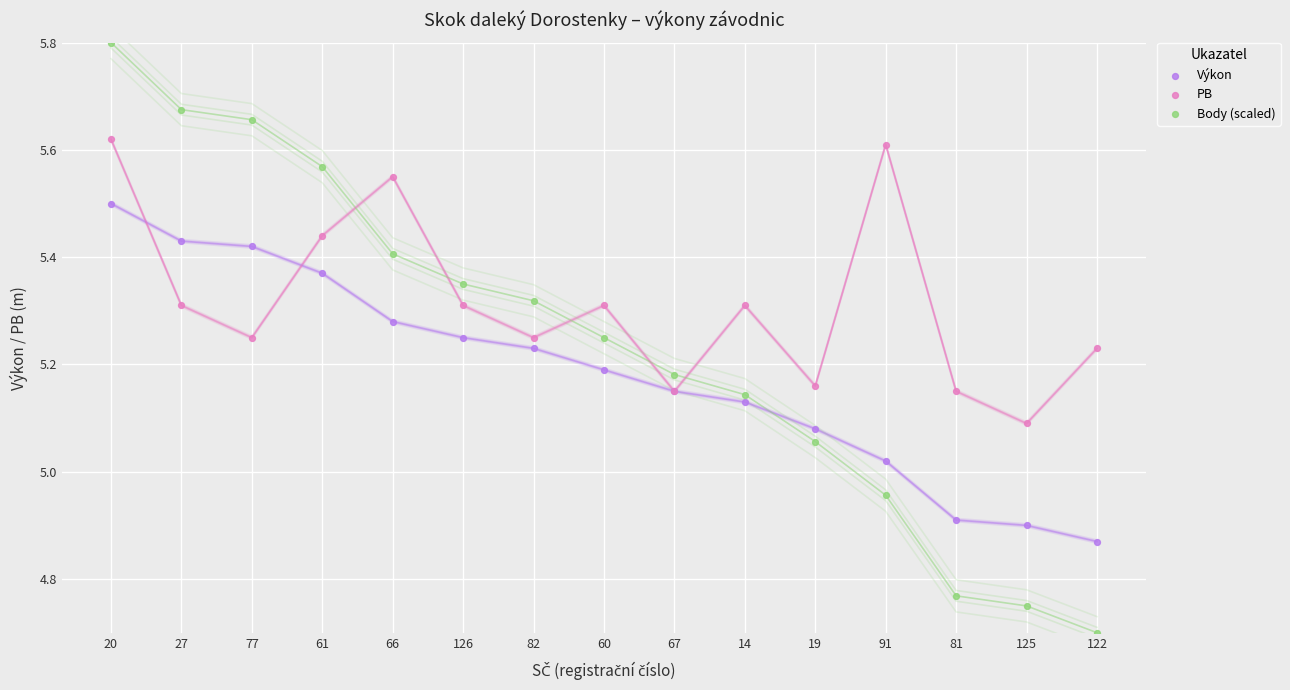

Which series has the largest Y range (max minus min)?

Body (scaled)